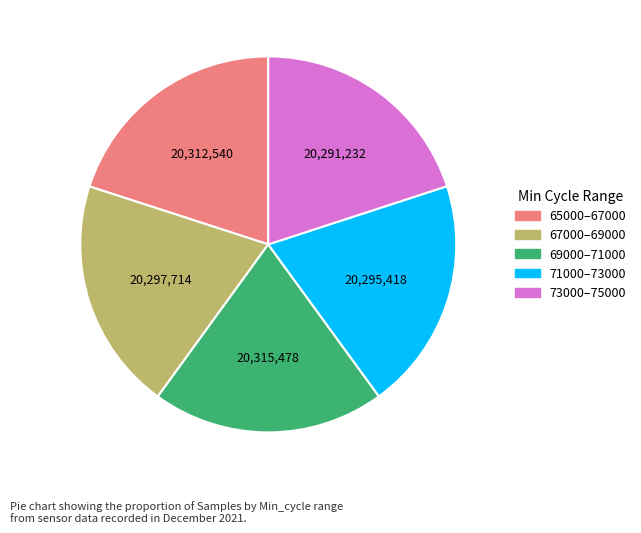

Does 73000–75000 account for over 50% of the chart?

No